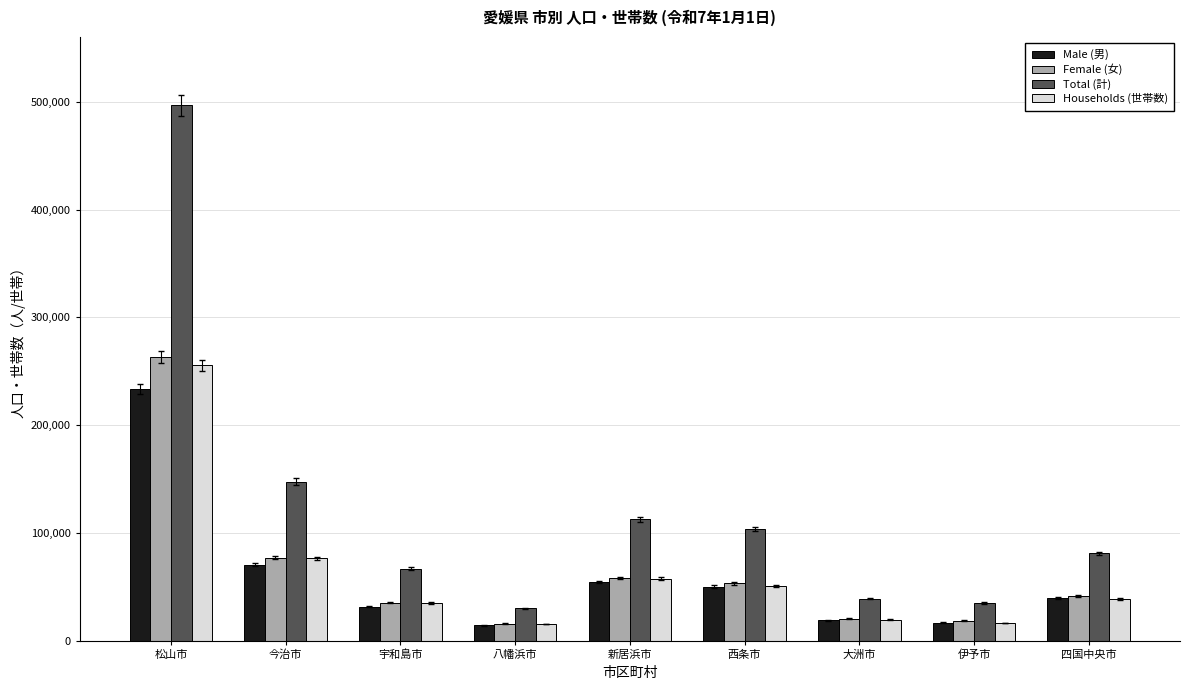

What is the spread (max minus min) of values at 八幡浜市?

15869